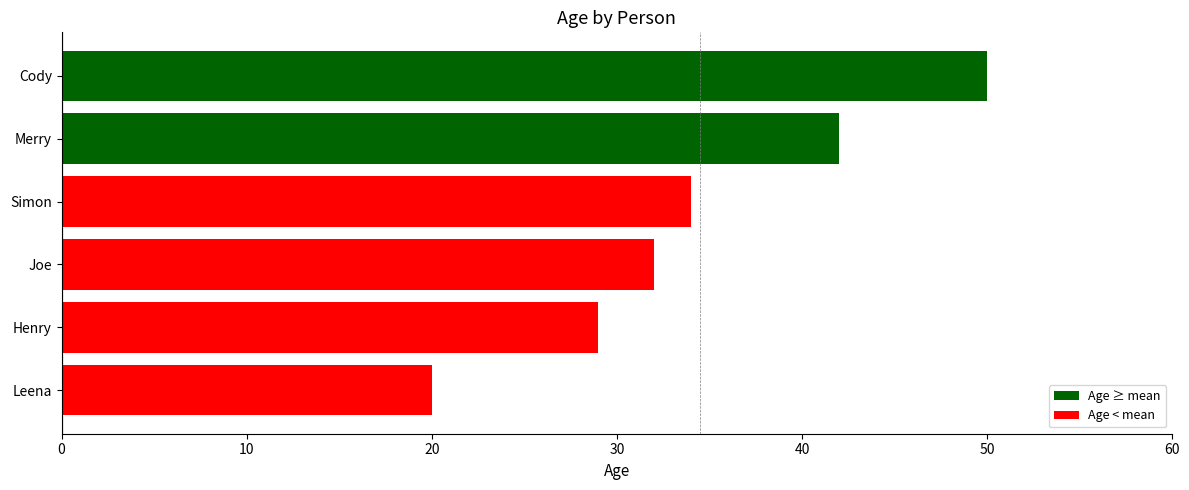

What is the sum of all values?

207